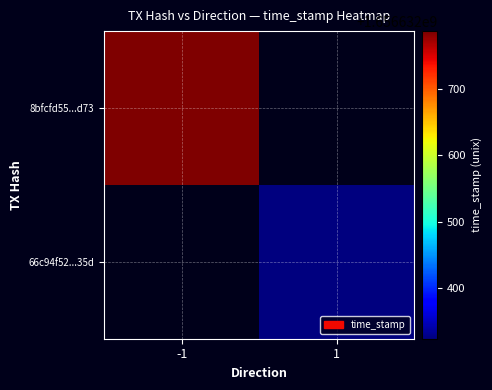

Which series has the largest range (max minus min)?

8bfcfd5561c5472890a138bf6dc1c794b663d73